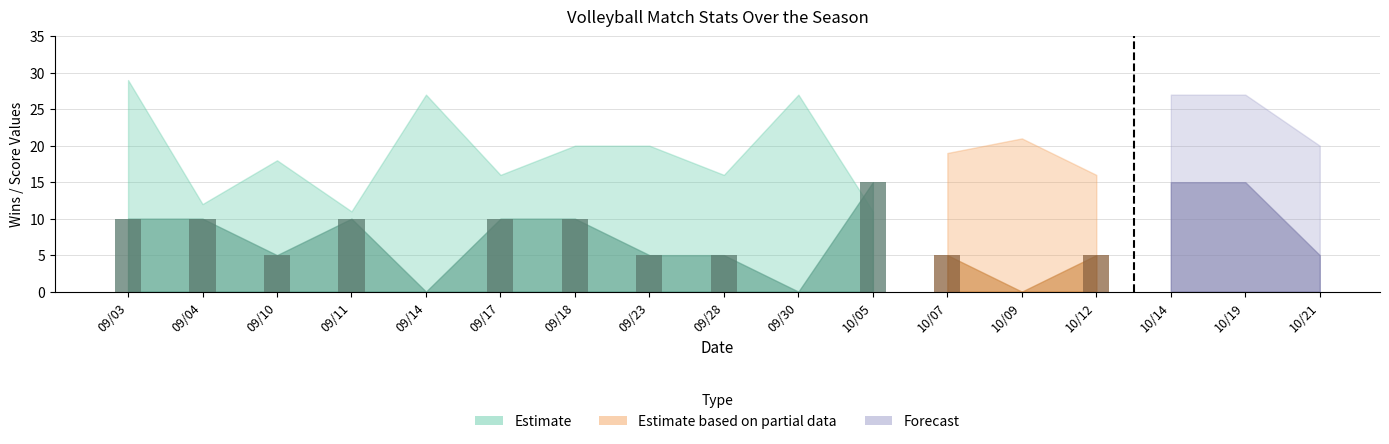

What is the value of the 4th bar from the left?

10